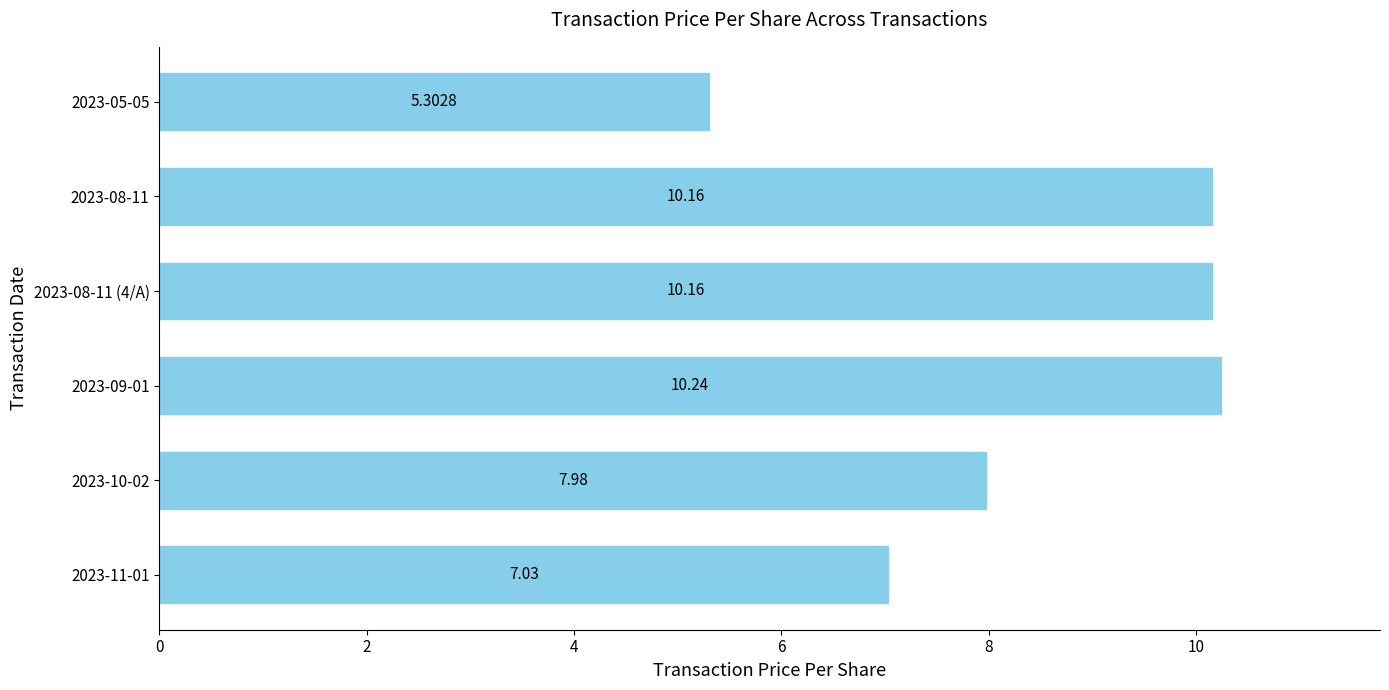

How many categories are shown in the chart?

6